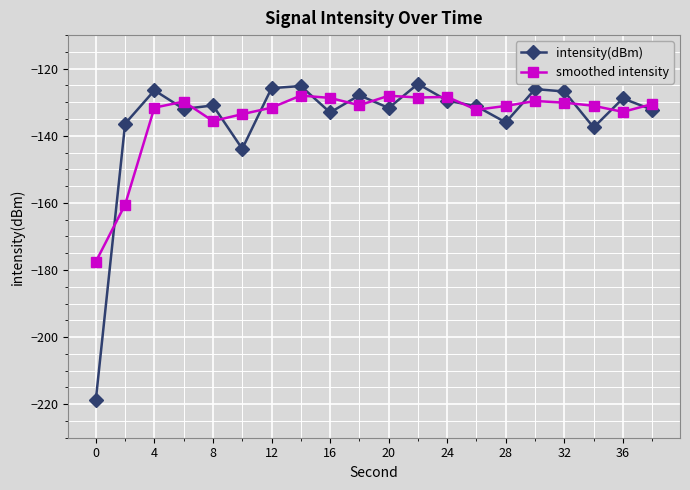

Which series has the widest spread of values?

intensity(dBm)